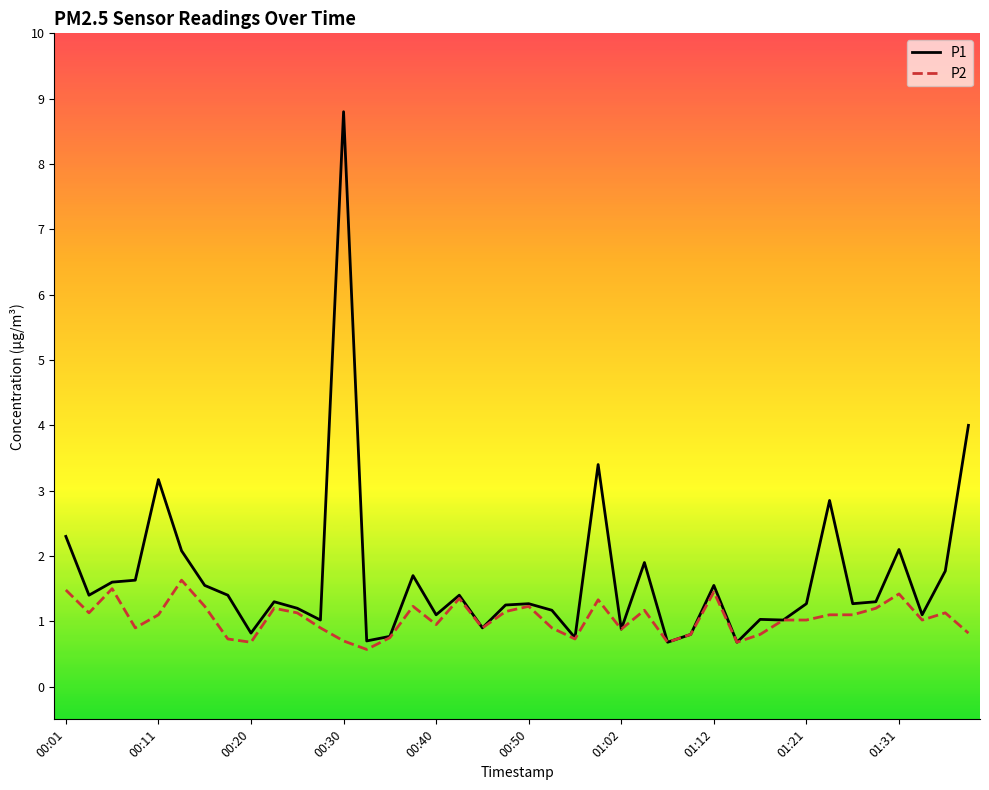

What is the minimum value shown in the chart?

0.6